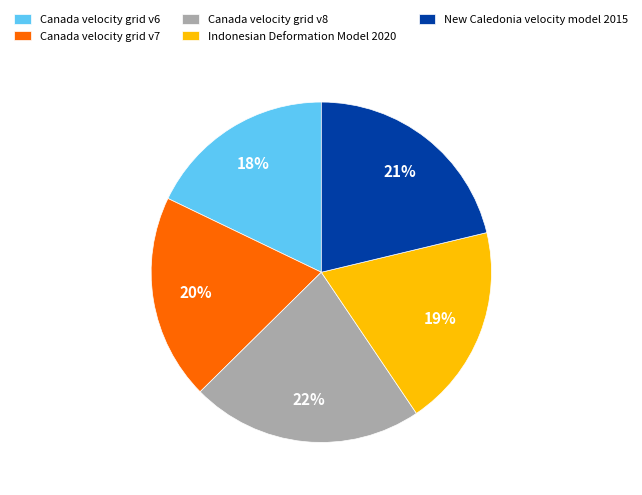

Between Canada velocity grid v6 and Canada velocity grid v8, which is larger?

Canada velocity grid v8